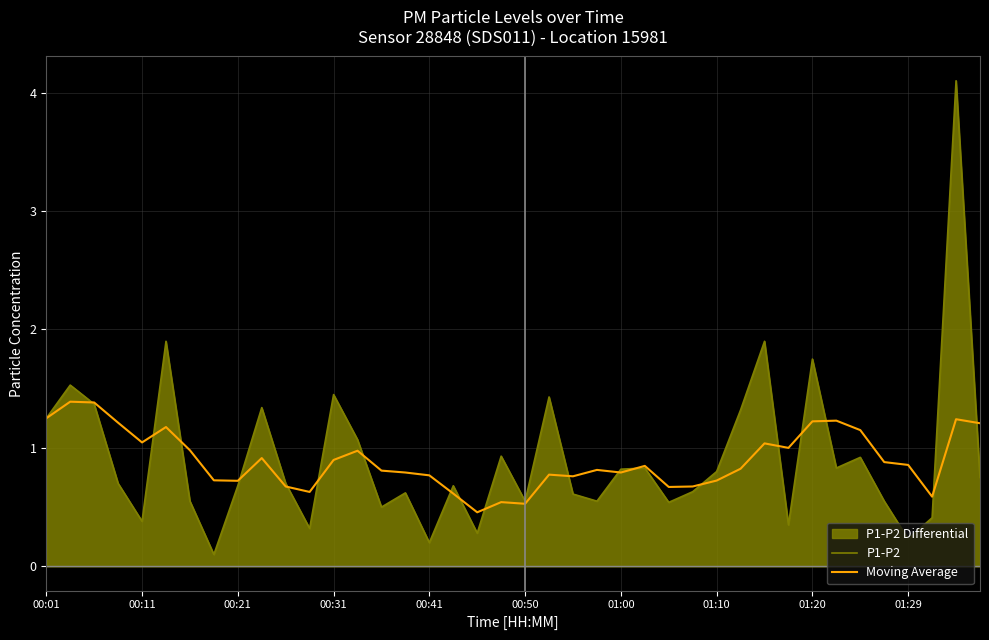

The P1-P2 series shows 0.8 at 00:31. True or false?

False